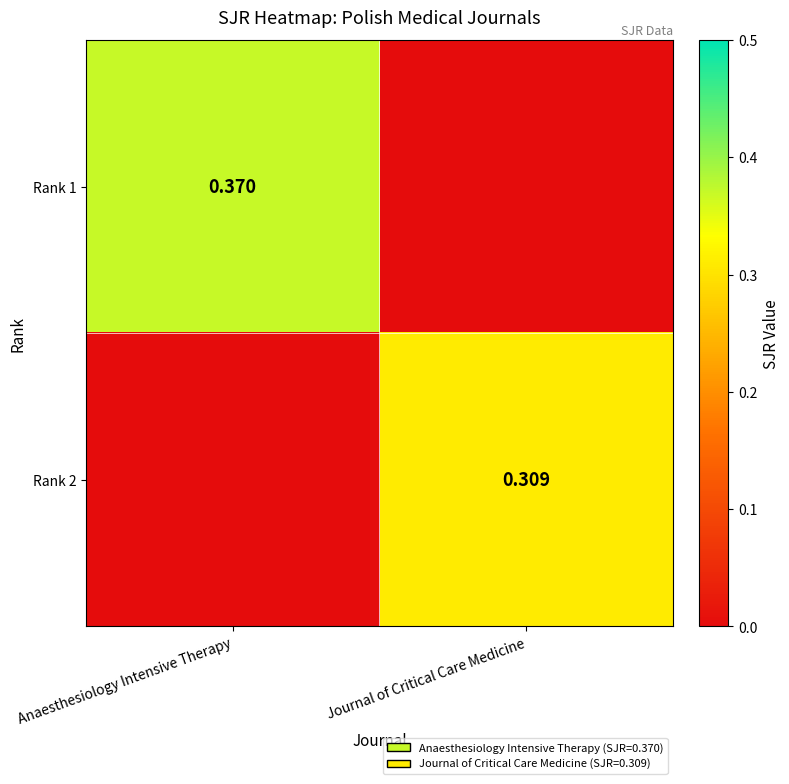

Is the value of Rank 2 at Journal of Critical Care Medicine greater than the value of Rank 1 at Anaesthesiology Intensive Therapy?

No